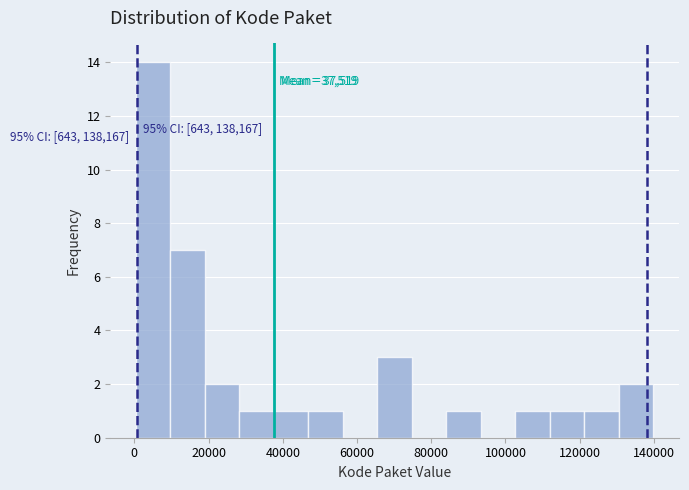

Over which range of the x-axis is the bar tallest?

0 to 10000